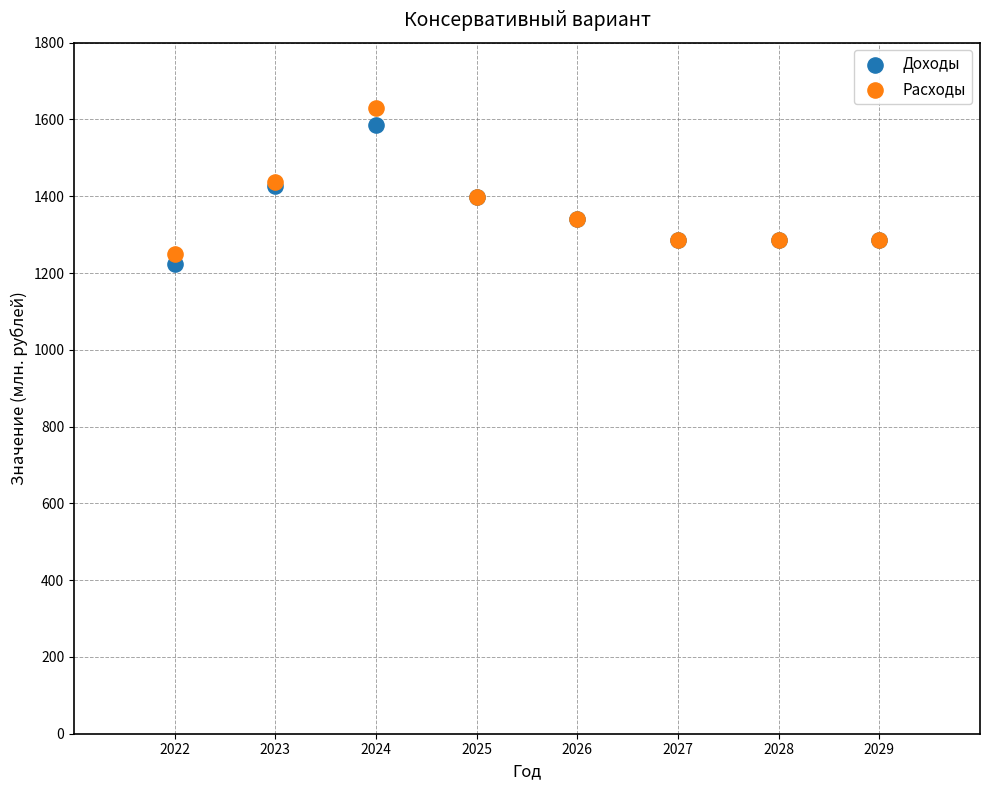

What is the X range (max minus min) for the scatter plot?

7.0